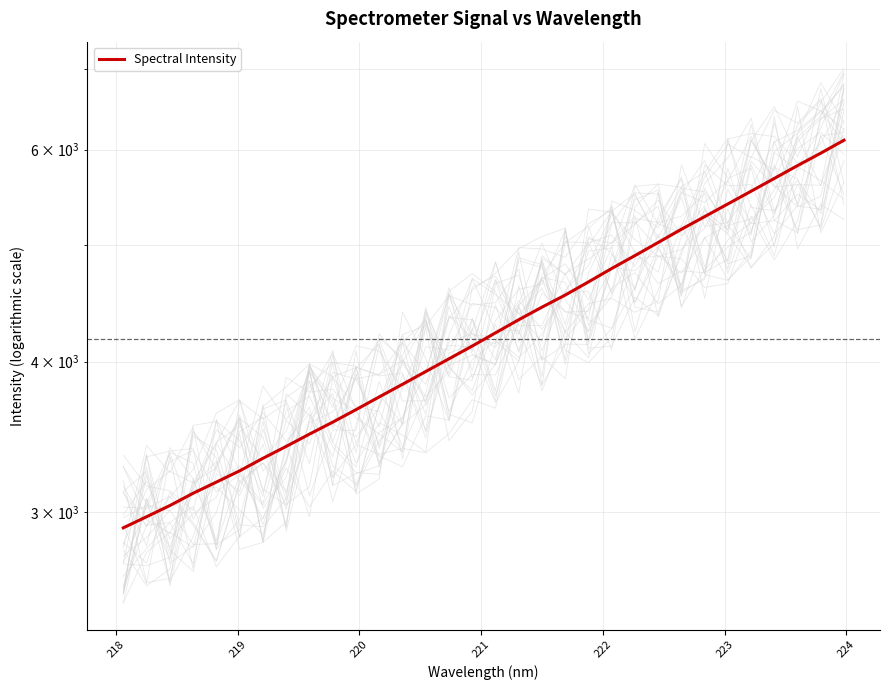

The value at 27 is 2350.3. True or false?

False